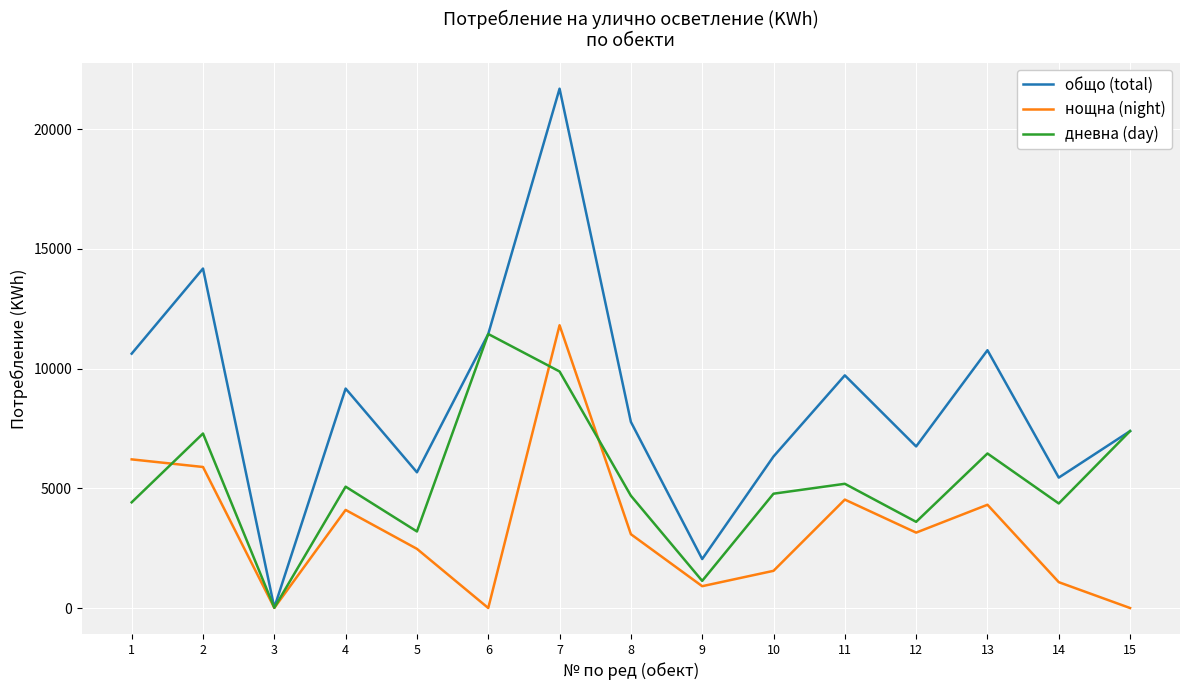

Is the value of нощна (night) at 10 greater than the value of дневна (day) at 14?

No